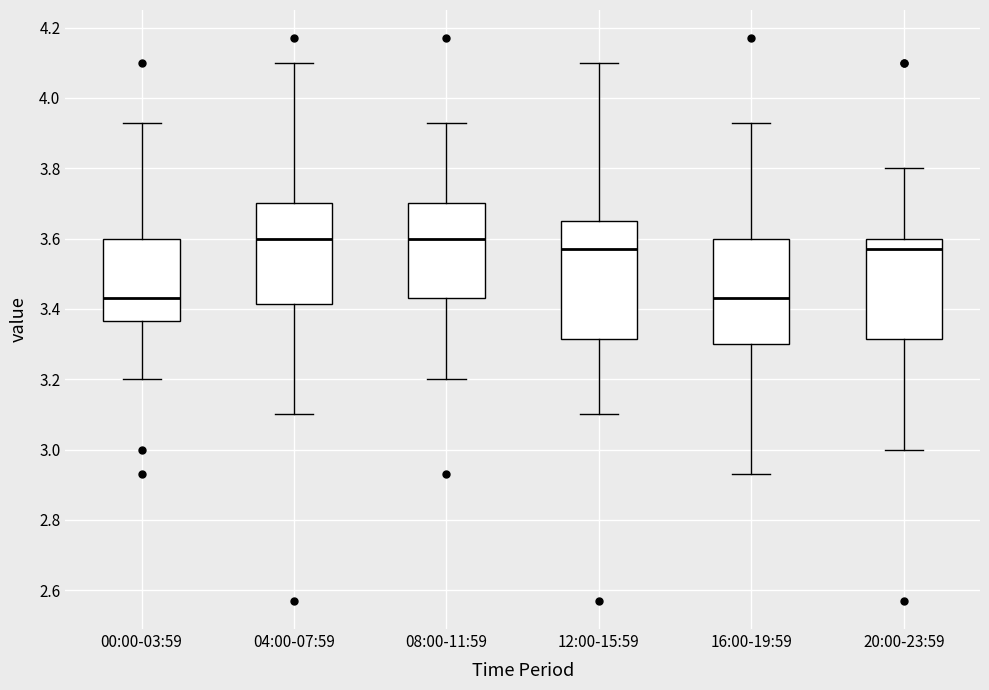

Comparing the boxes themselves (not the whiskers), which one is the tallest?

12:00-15:59